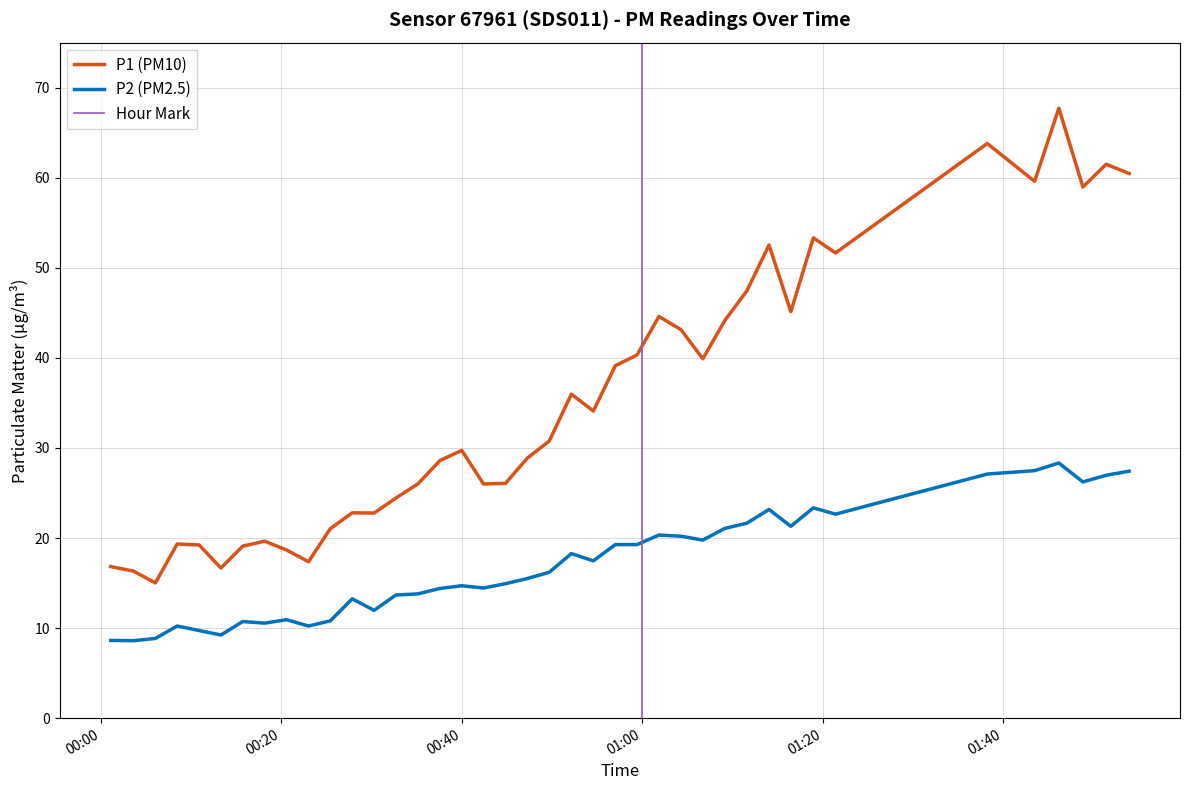

True or false: P2 and P1 cross at least once.

False